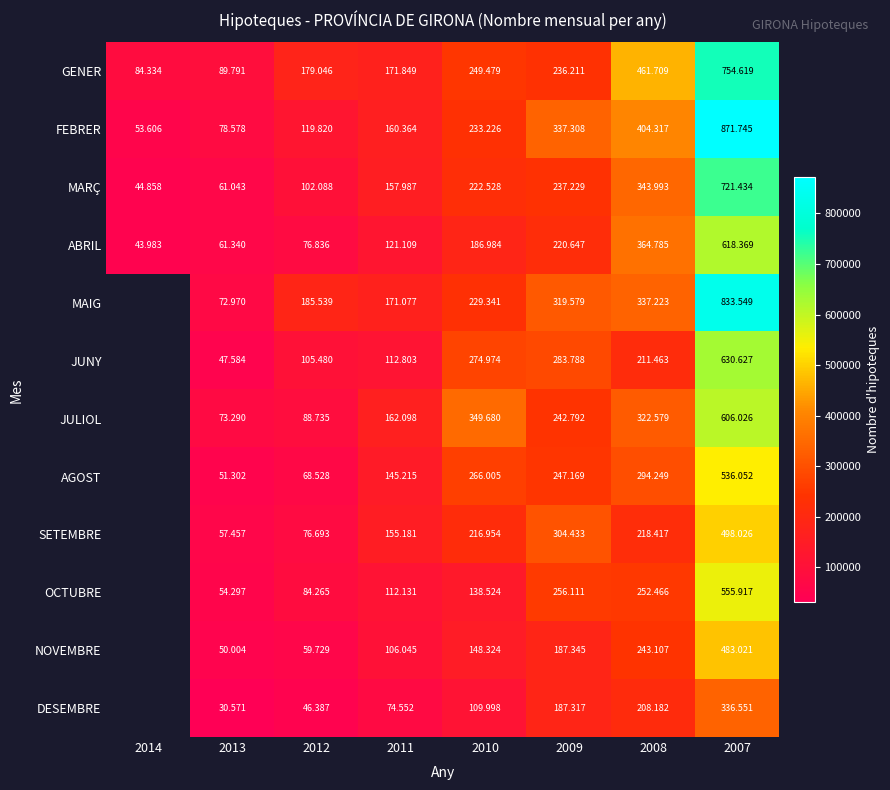

What is the total value across all series at 2010?

2626017.0